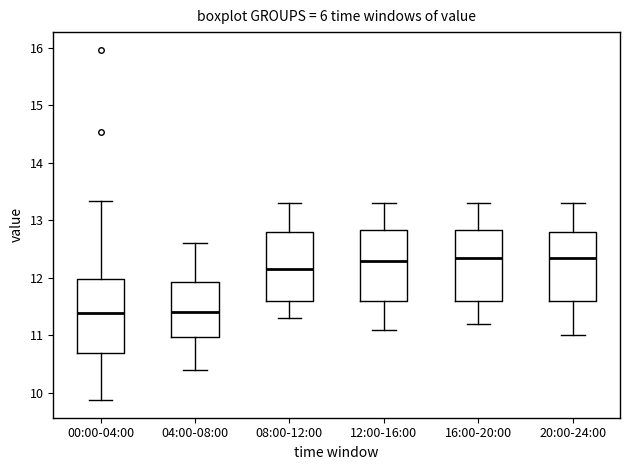

Reading left to right, transcribe this box plot: for each box, give where its median line is, the range the box spans, and where its two whiskers end, as read against the y-axis. The values are not printed on the chart, so give them approximately, as read against the axis.

00:00-04:00: median 11.4, box 10.7 to 12.0, whiskers 9.9 to 13.3
04:00-08:00: median 11.4, box 11.0 to 11.9, whiskers 10.4 to 12.6
08:00-12:00: median 12.2, box 11.6 to 12.8, whiskers 11.3 to 13.3
12:00-16:00: median 12.3, box 11.6 to 12.8, whiskers 11.1 to 13.3
16:00-20:00: median 12.4, box 11.6 to 12.8, whiskers 11.2 to 13.3
20:00-24:00: median 12.4, box 11.6 to 12.8, whiskers 11.0 to 13.3